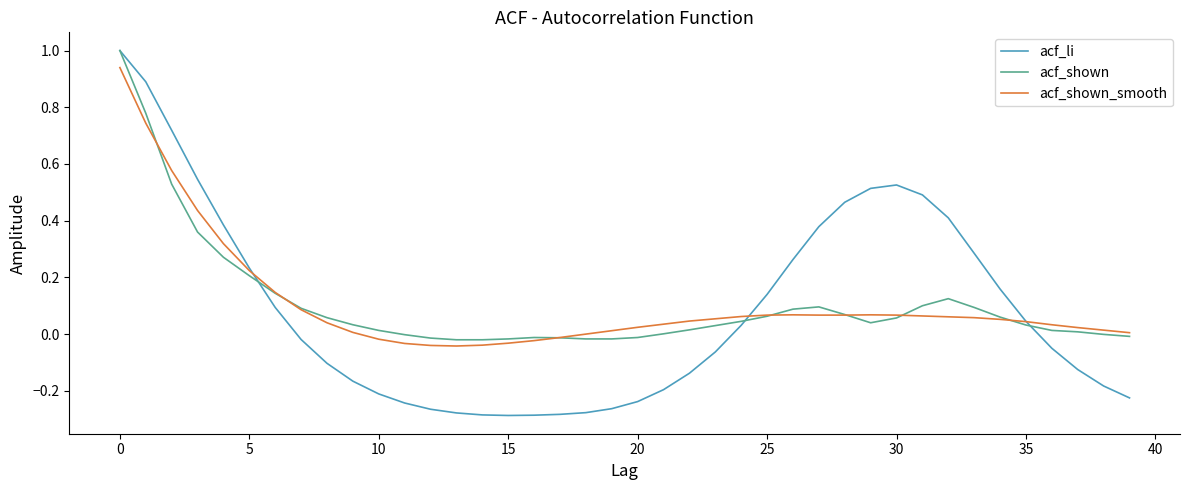

Which series has the largest range (max minus min)?

acf_li